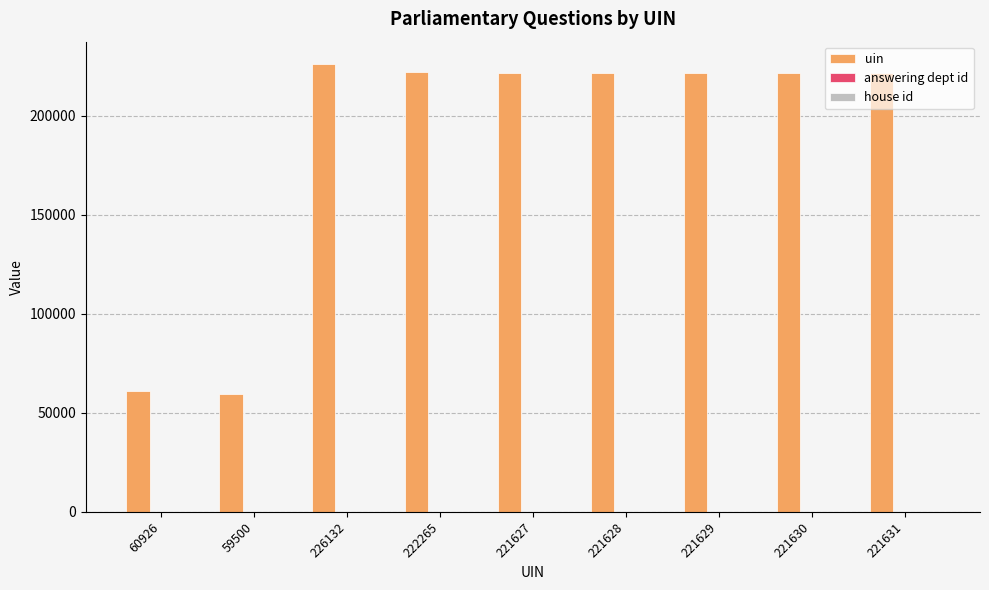

Is it true that uin equals 377169 at 221631?

False